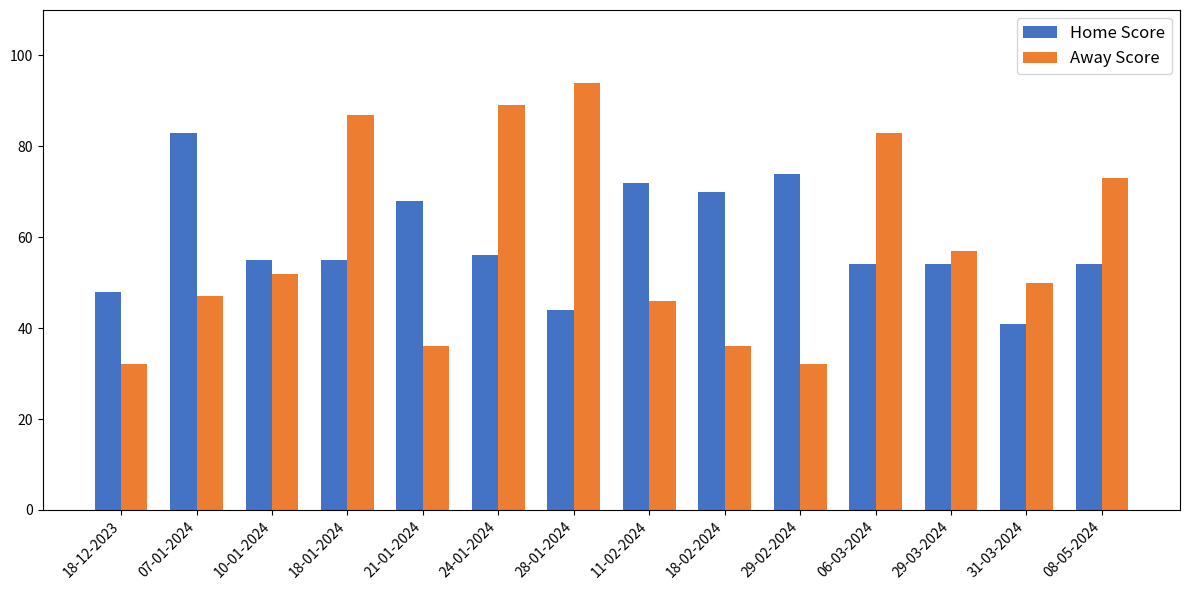

How many values in the Away Score series are below 52?

7